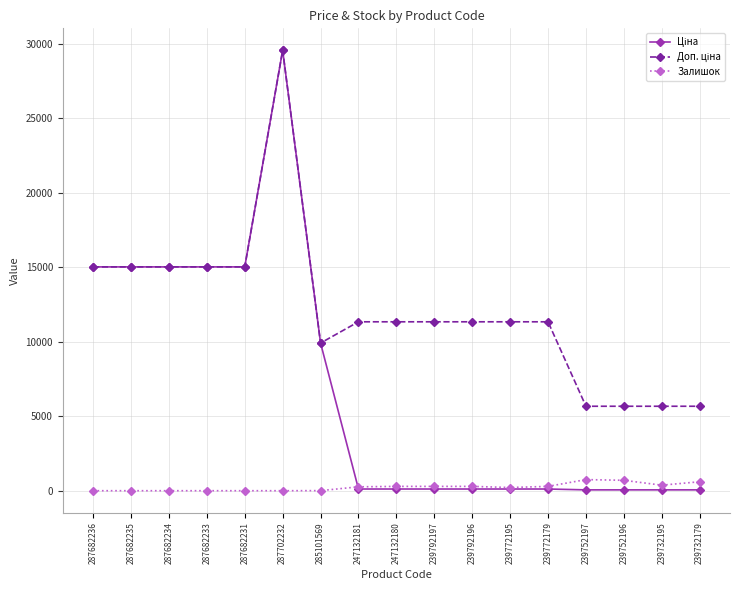

Is it true that Залишок equals 0.0 at 287702232?

True